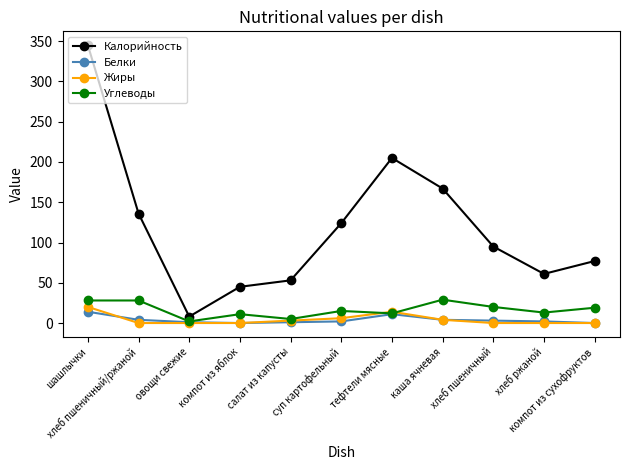

What is the value of the Углеводы point at the 6th from the left?

15